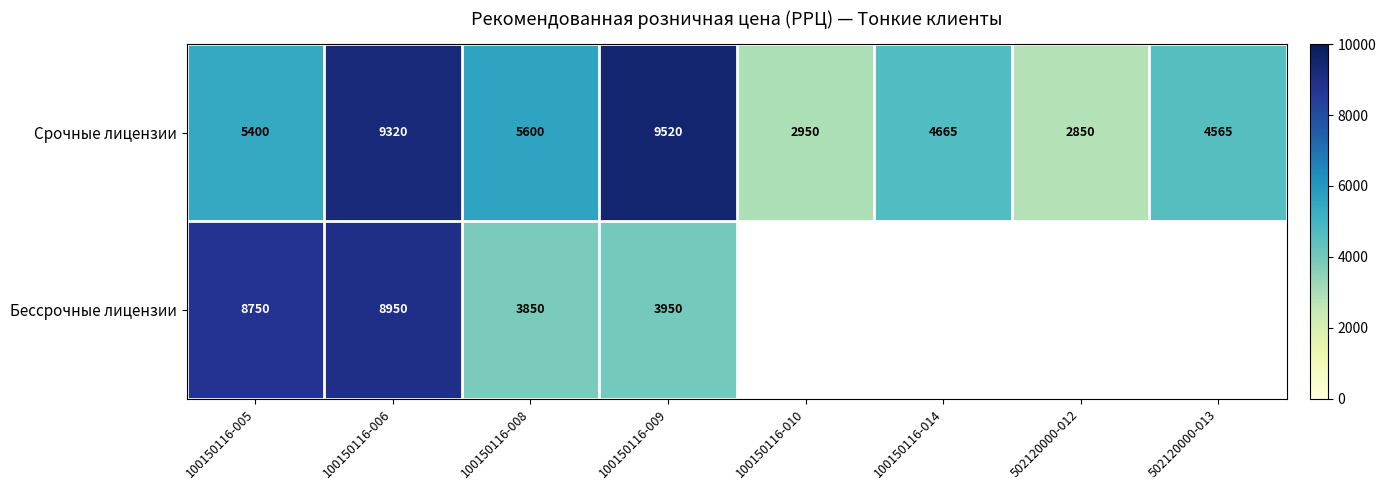

Between 100150116-008 and 100150116-009, which is larger?

100150116-009